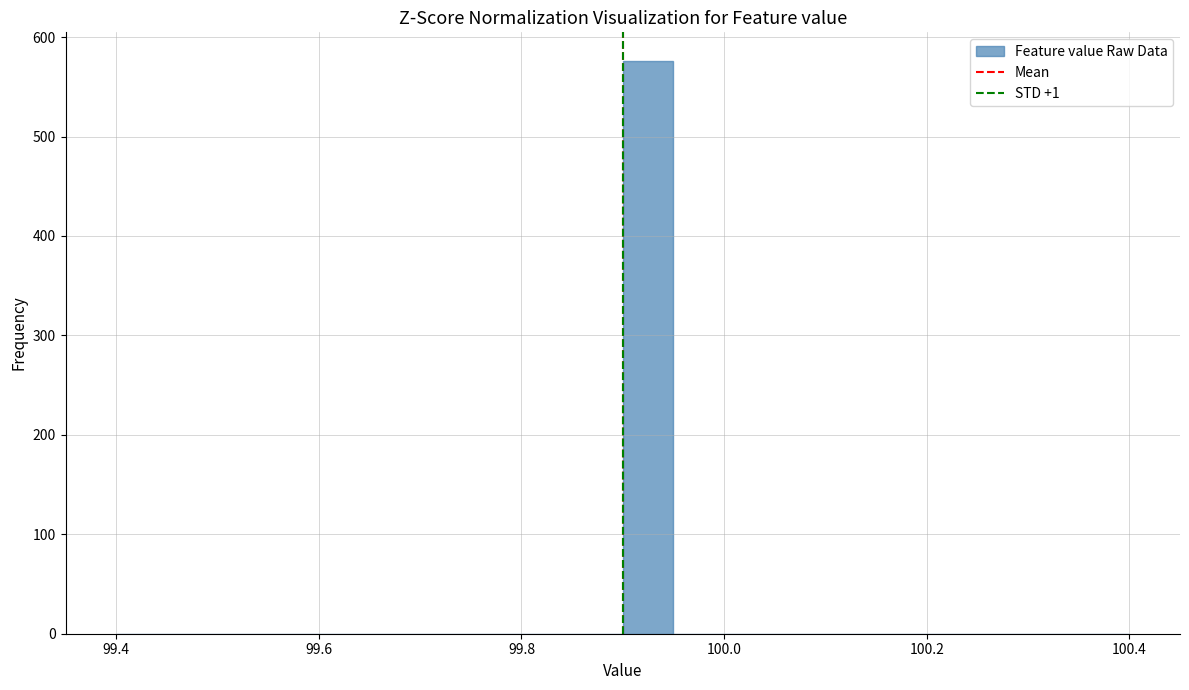

Read against the x-axis, roughly where is the centre of the tallest bar?

99.92